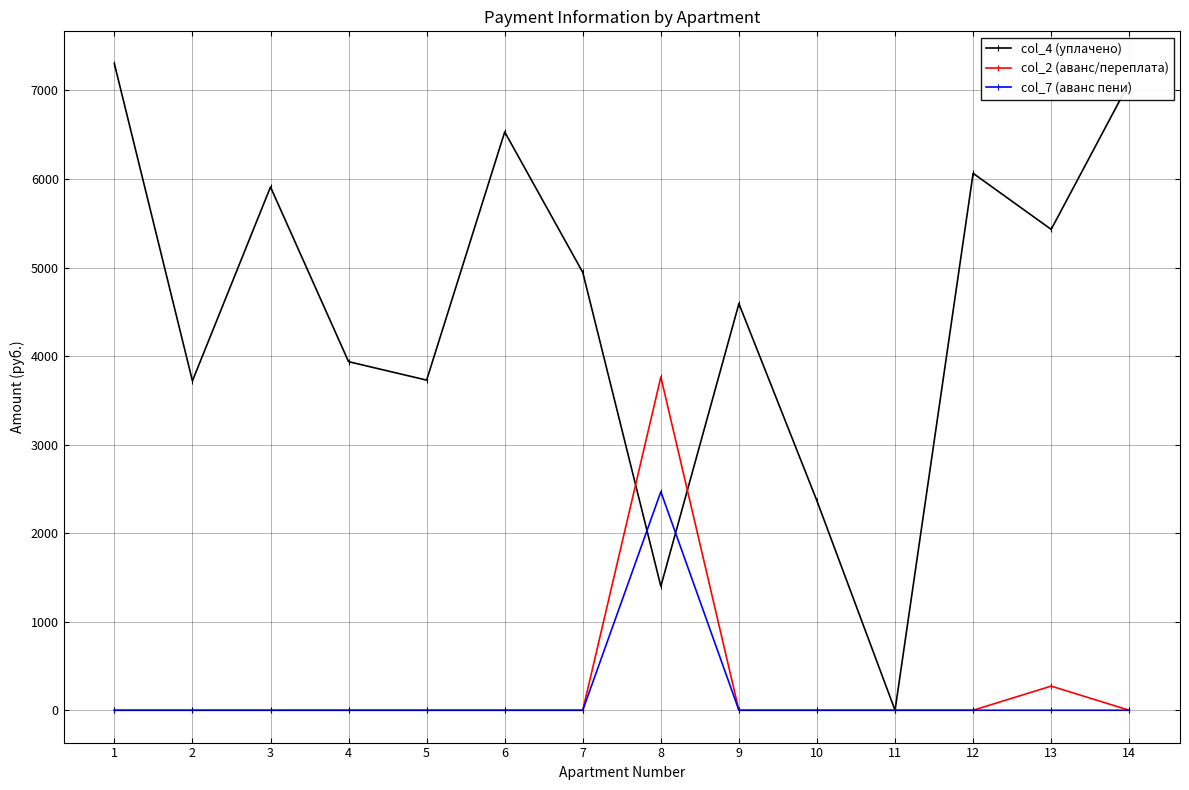

Between 5 and 7, which series saw the biggest shift?

col_4 (уплачено)